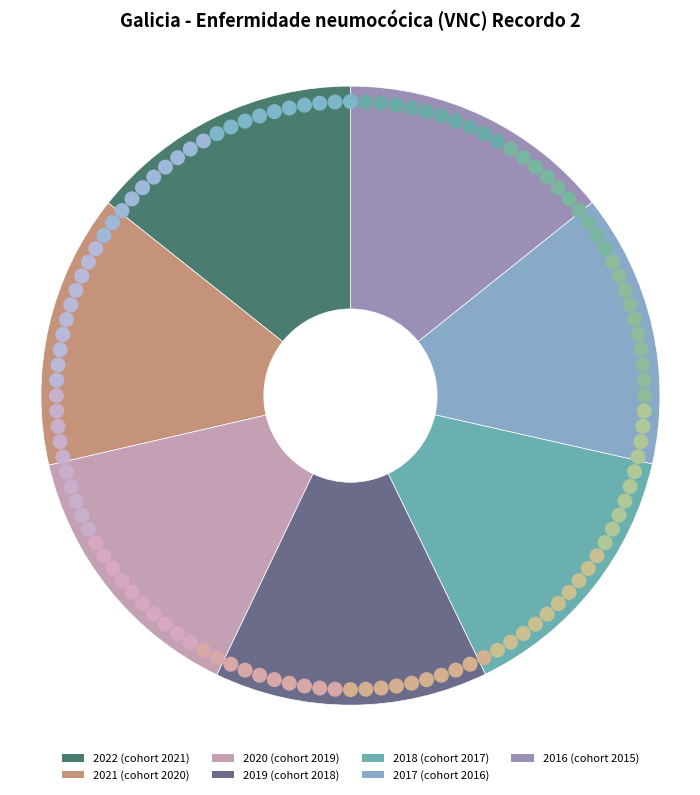

What percentage is the 2019 slice, to the nearest percent?

14%